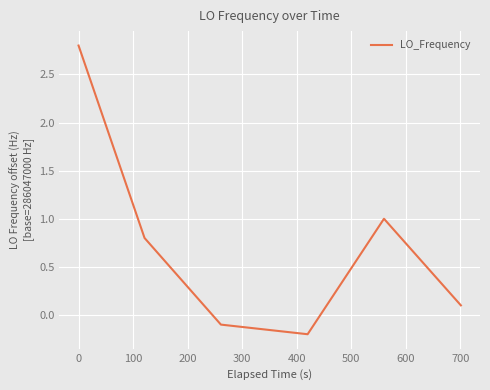

Reading left to right, what are all the values shown in this chart?

2.8	0.8	-0.1	-0.2	1.0	0.1